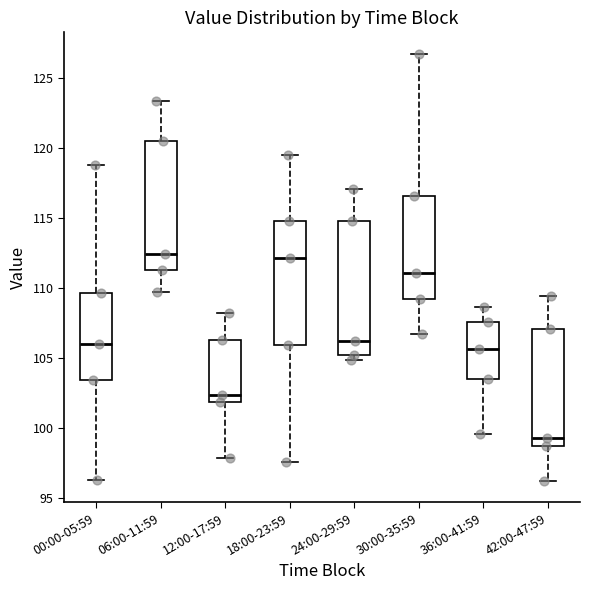

Reading left to right, transcribe this box plot: for each box, give where its median line is, the range the box spans, and where its two whiskers end, as read against the y-axis. The values are not printed on the chart, so give them approximately, as read against the axis.

00:00-05:59: median 106.0, box 103.5 to 109.5, whiskers 96.5 to 119.0
06:00-11:59: median 112.5, box 111.5 to 120.5, whiskers 109.5 to 123.5
12:00-17:59: median 102.5, box 102.0 to 106.5, whiskers 98.0 to 108.0
18:00-23:59: median 112.0, box 106.0 to 115.0, whiskers 97.5 to 119.5
24:00-29:59: median 106.0, box 105.0 to 115.0, whiskers 105.0 (just below the box's lower edge) to 117.0
30:00-35:59: median 111.0, box 109.0 to 116.5, whiskers 106.5 to 126.5
36:00-41:59: median 105.5, box 103.5 to 107.5, whiskers 99.5 to 108.5
42:00-47:59: median 99.5, box 98.5 to 107.0, whiskers 96.0 to 109.5